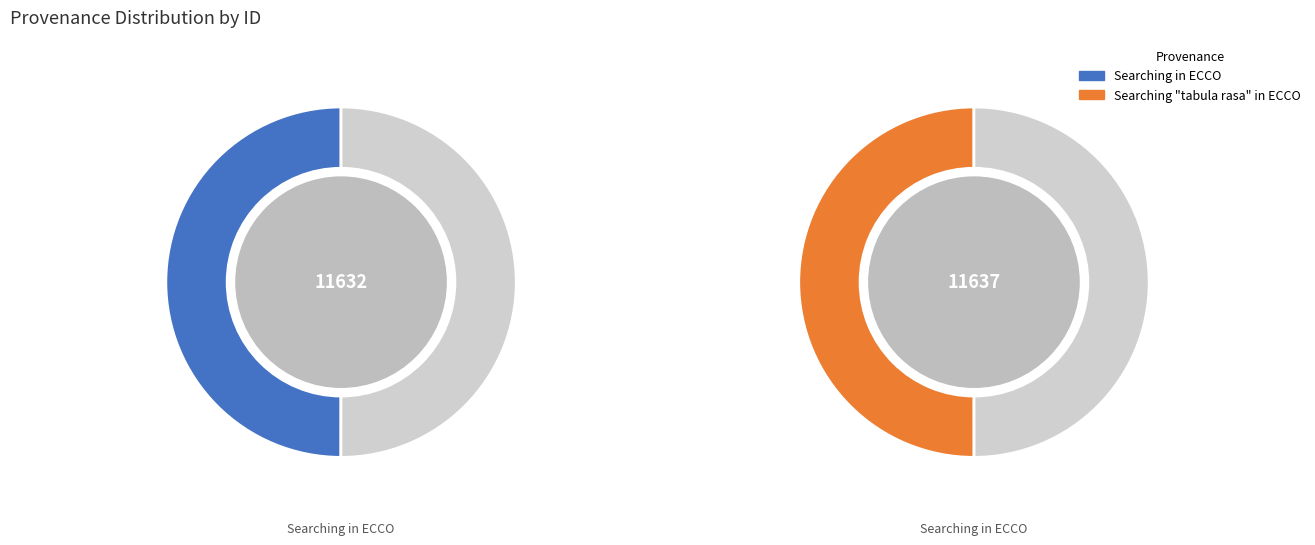

What percentage is the Searching in ECCO slice, to the nearest percent?

50%